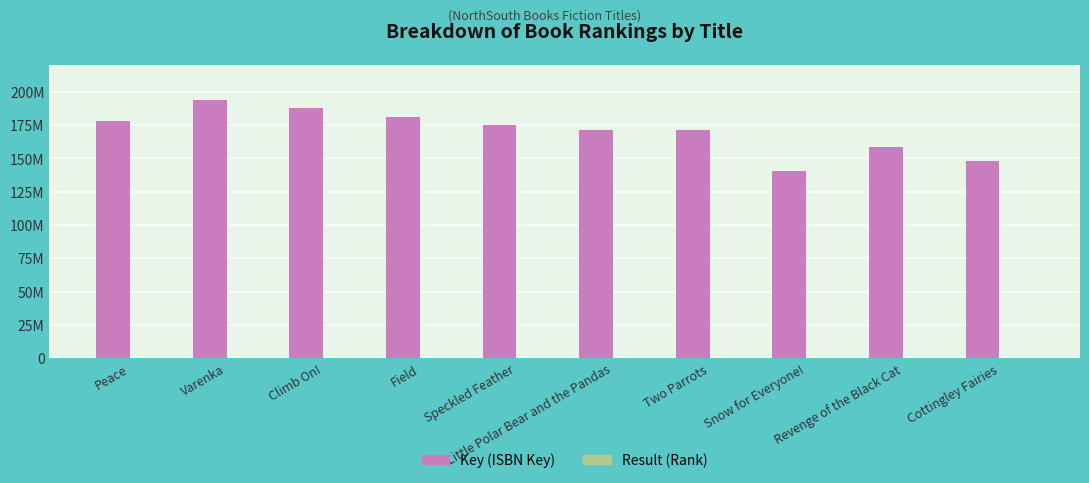

Does the chart contain stacked bars?

No